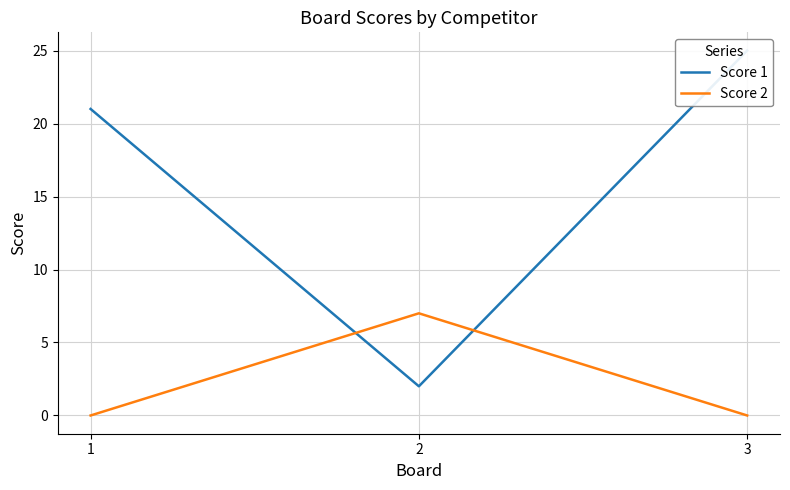

What is the difference between the maximum and minimum values in the Score 2 series?

7